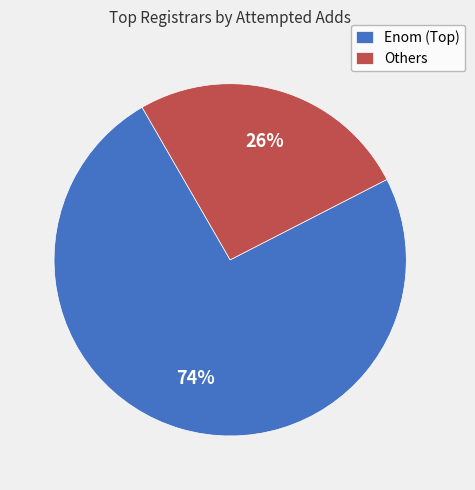

To the nearest percent, what is the difference between the largest and smallest slice percentages?

48%